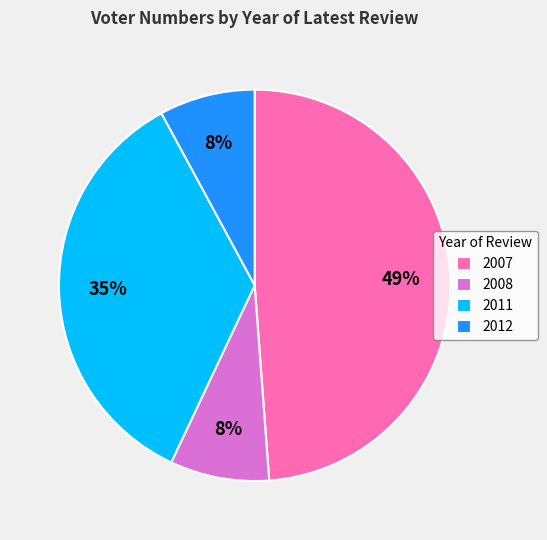

Is 2007 the majority of the pie?

No